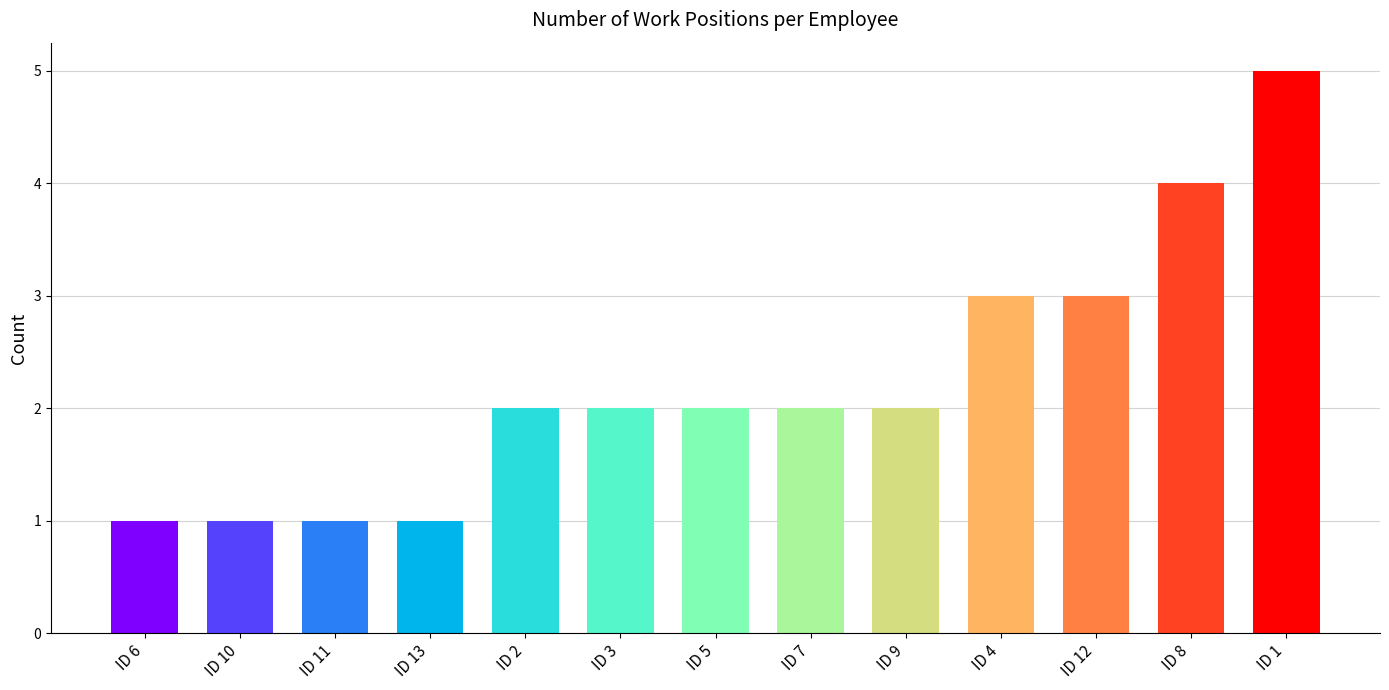

Between ID 5 and ID 10, which is larger?

ID 5